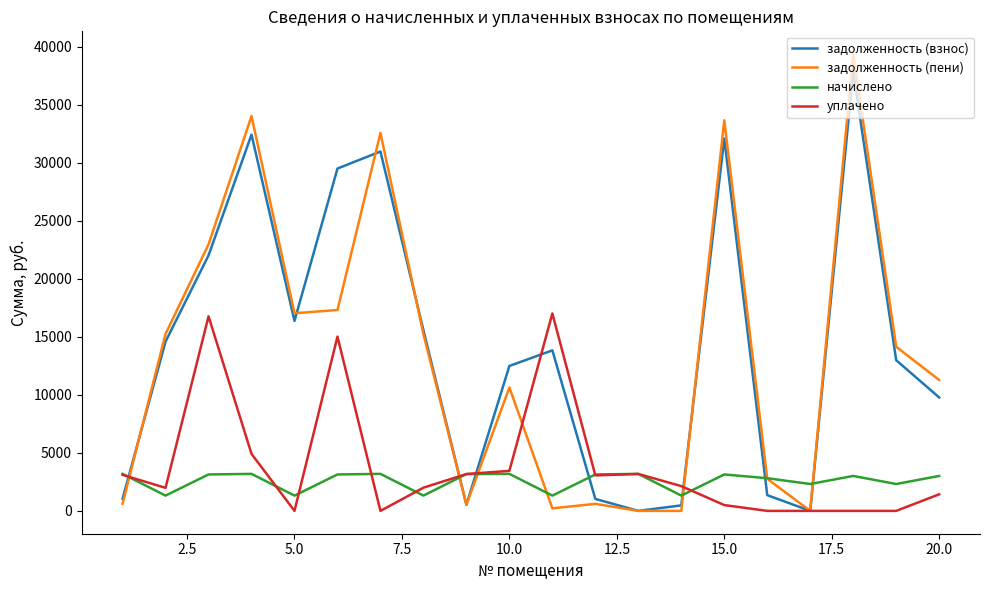

Which series has the widest spread of values?

задолженность (пени)